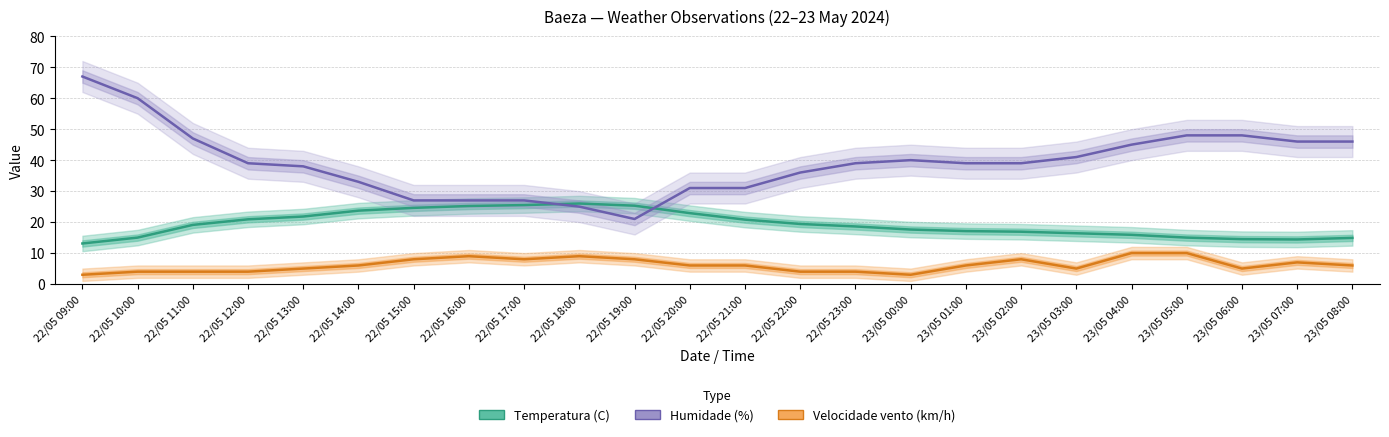

What is the value of the Velocidade vento (km/h) point at the 13th from the left?

6.0